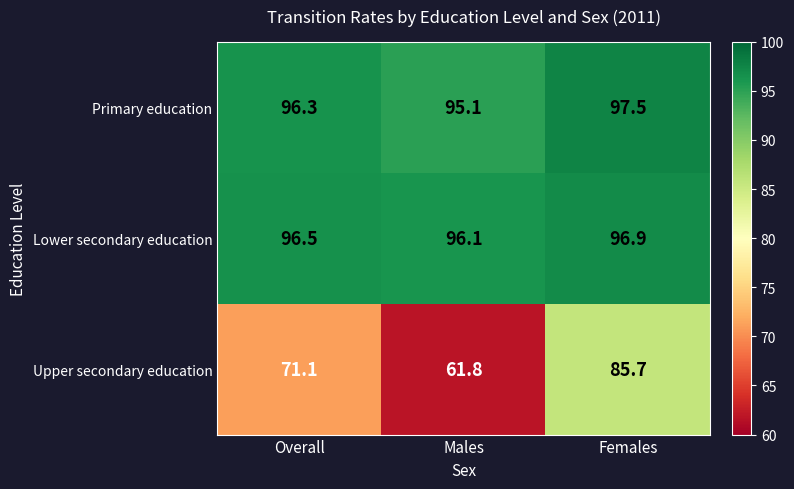

Which category has the lowest value in the Primary education series?

Males